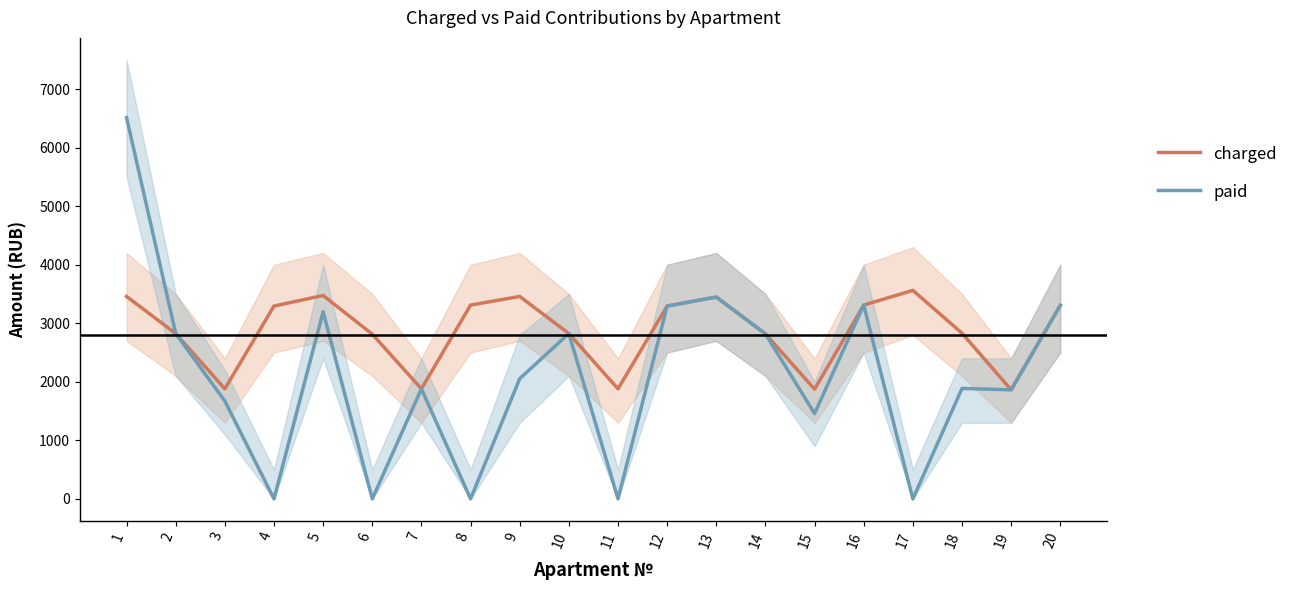

What is the average value of the paid series?

2117.2